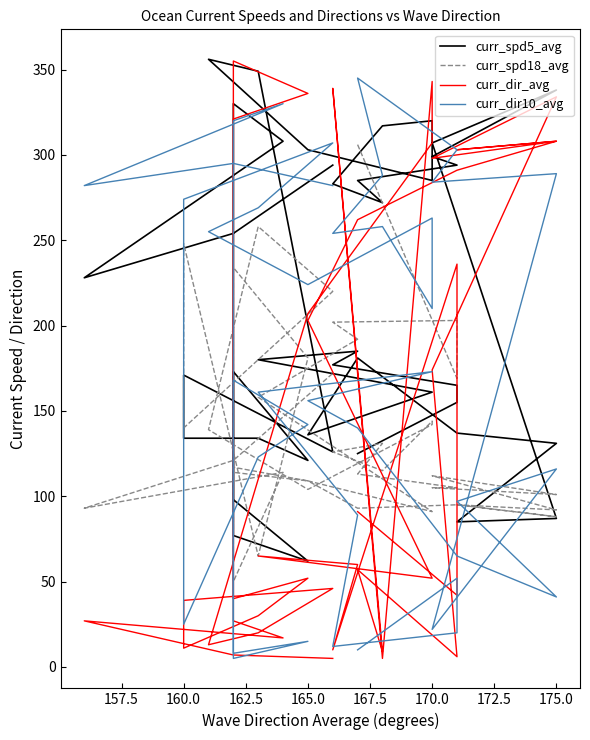

At how many categories does at least one series exceed 15?

40